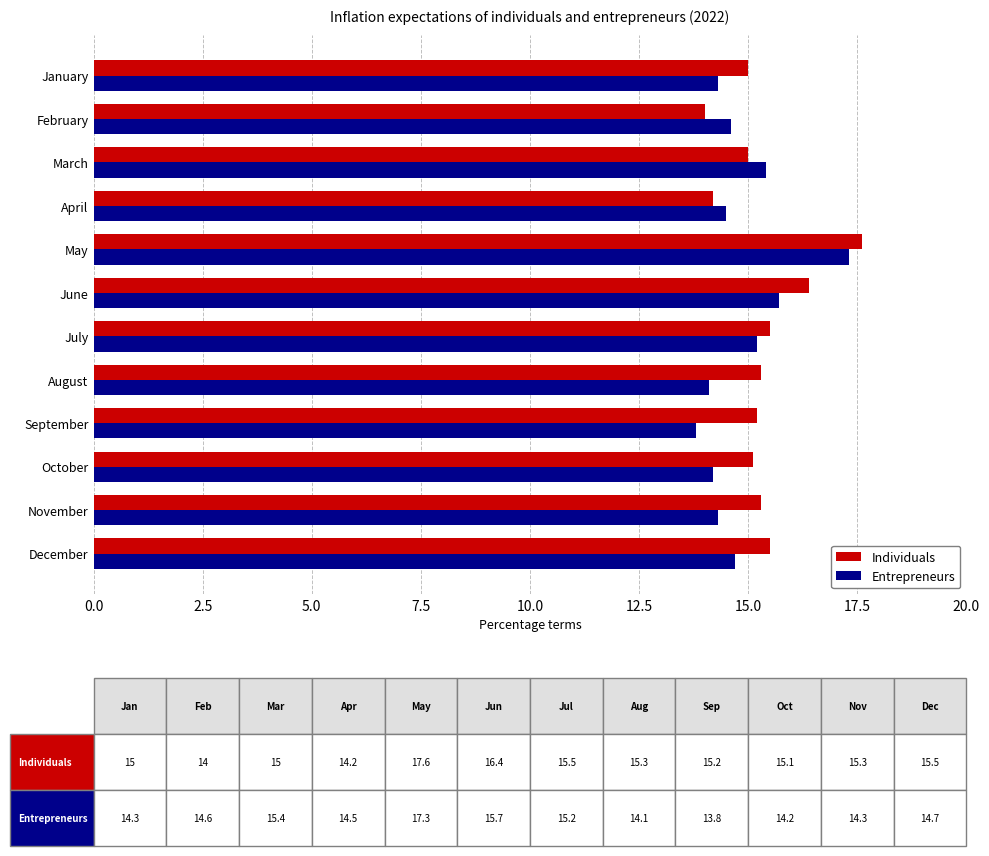

What is the average value of the Individuals series?

15.3